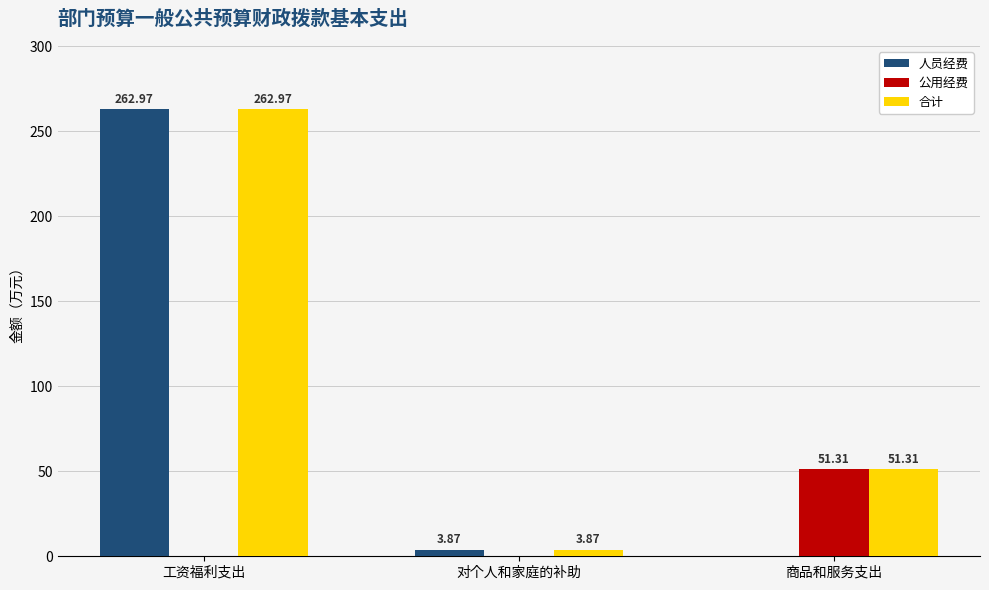

What is the sum of the 人员经费 values at 工资福利支出 and 对个人和家庭的补助?

266.8